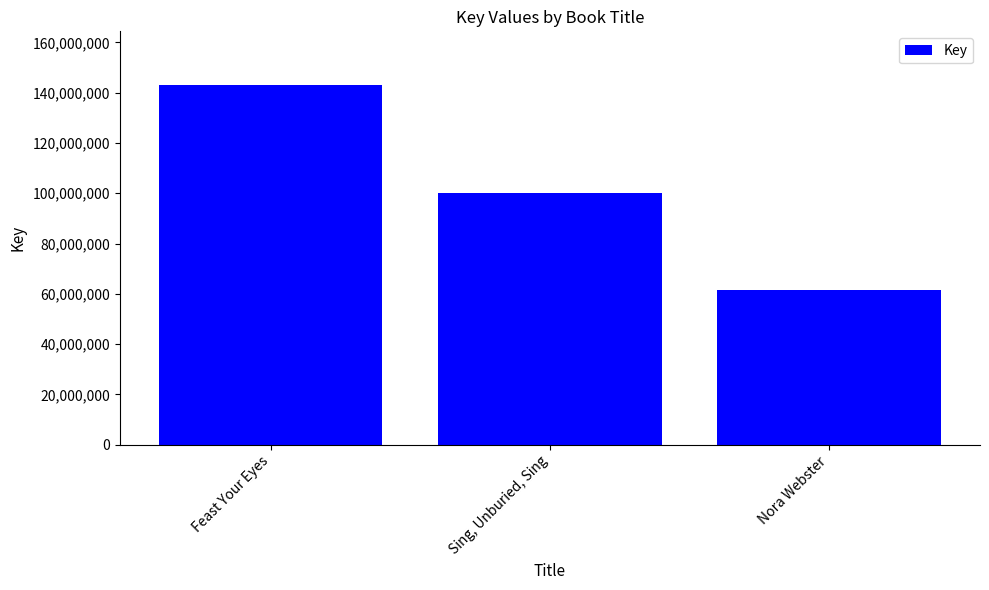

Reading left to right, what are all the values shown in this chart?

142944454	100161933	61375326